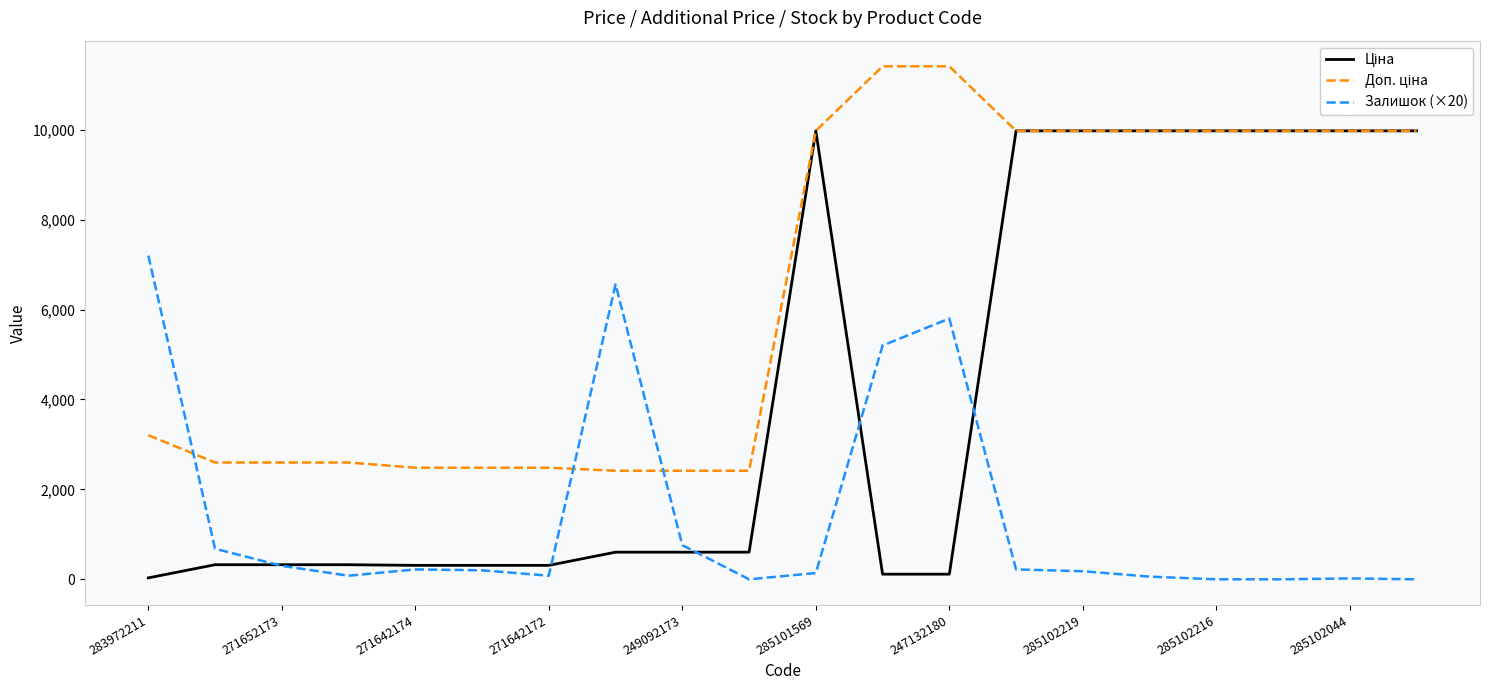

What is the maximum value for Залишок (×20)?

7200.0